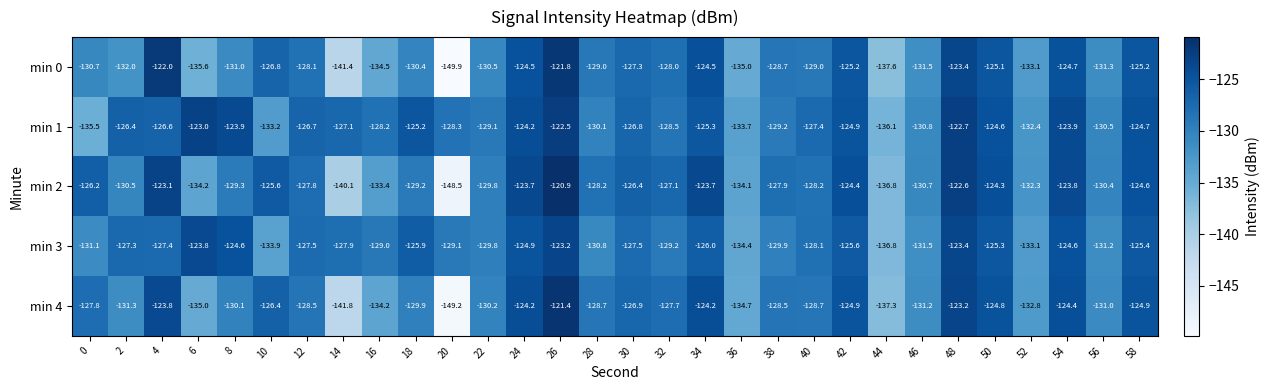

What is the minimum value shown in the chart?

-149.9